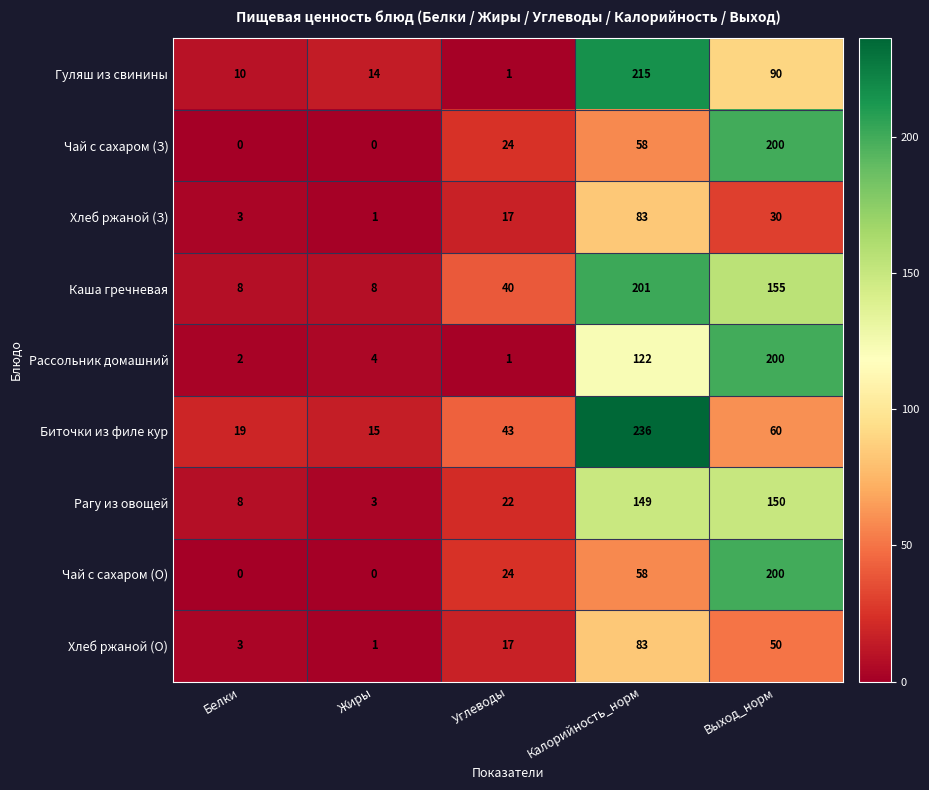

Is it true that Чай с сахаром (З) equals 0 at Жиры?

True